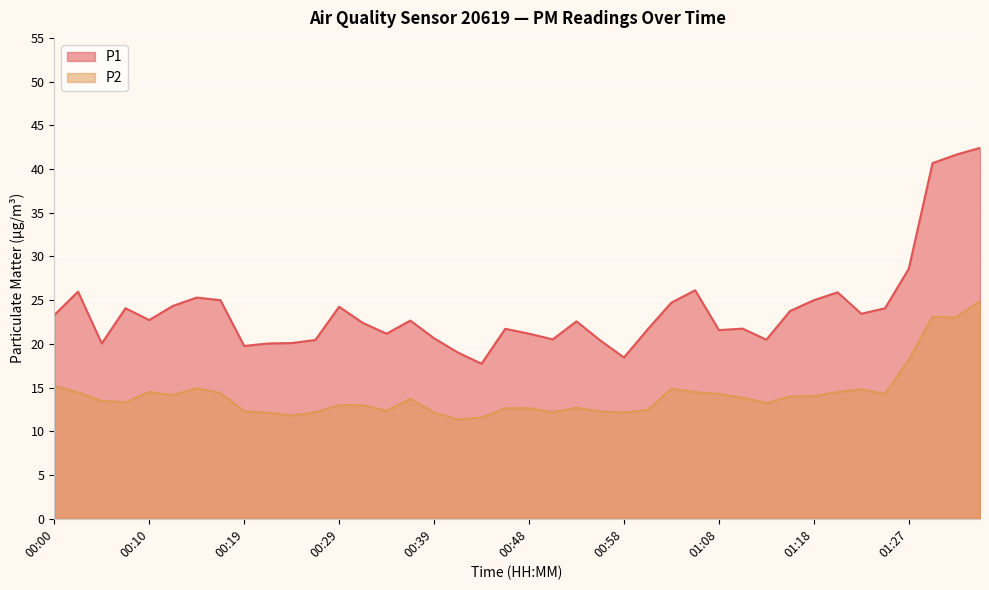

What is the value of the P2 point at the 17th from the left?

12.2